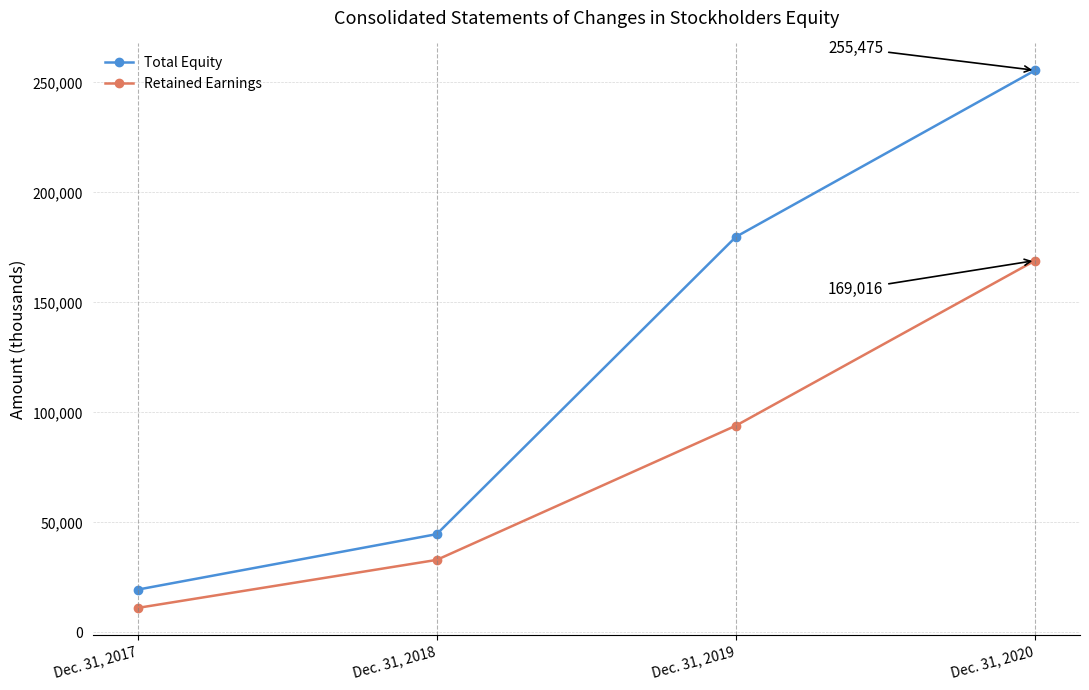

What is the smallest value displayed?

11135